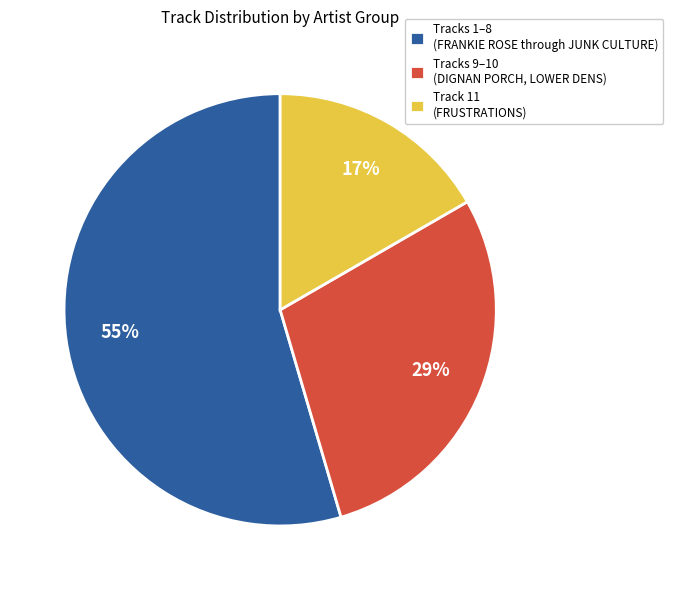

What is the smallest slice in the pie chart?

Track 11 (FRUSTRATIONS)